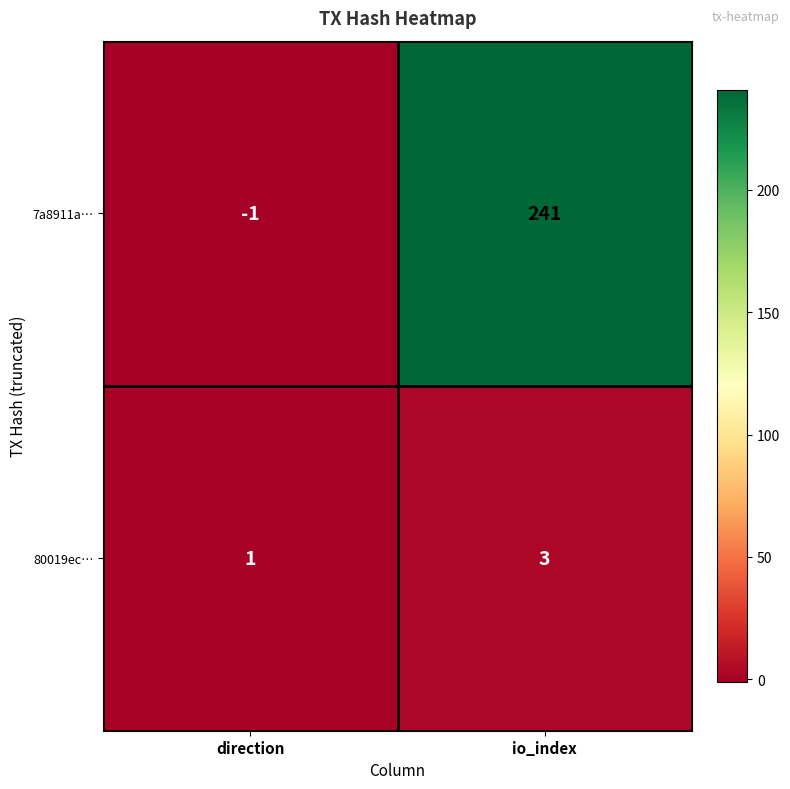

What is the spread (max minus min) of values at io_index?

238